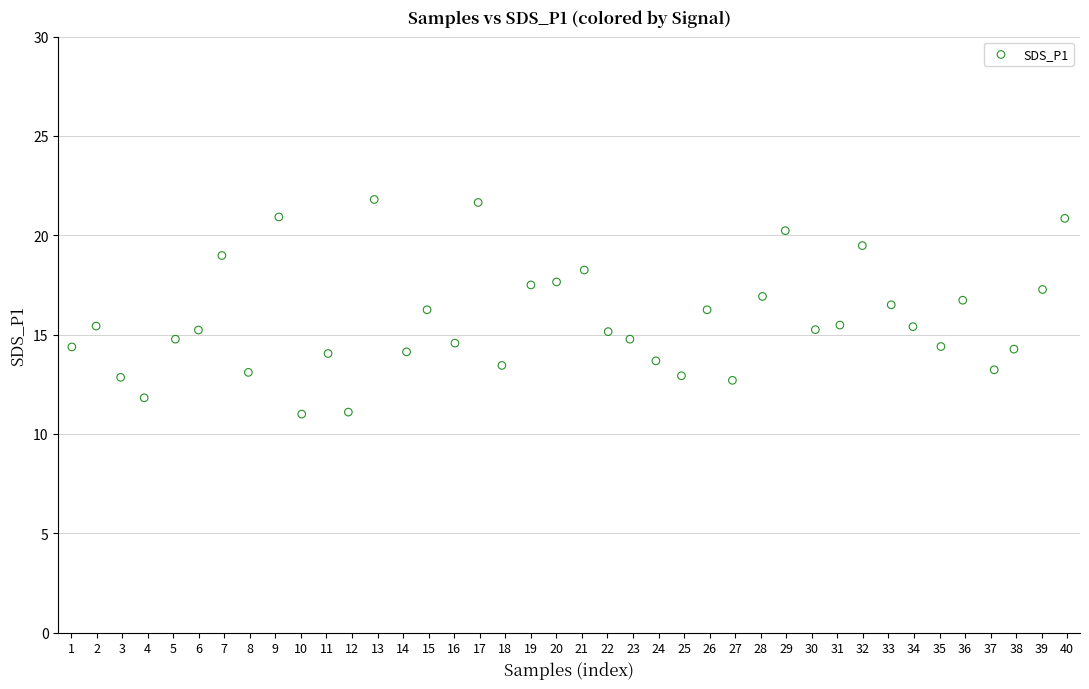

What is the range of X values (max minus min)?

38.9